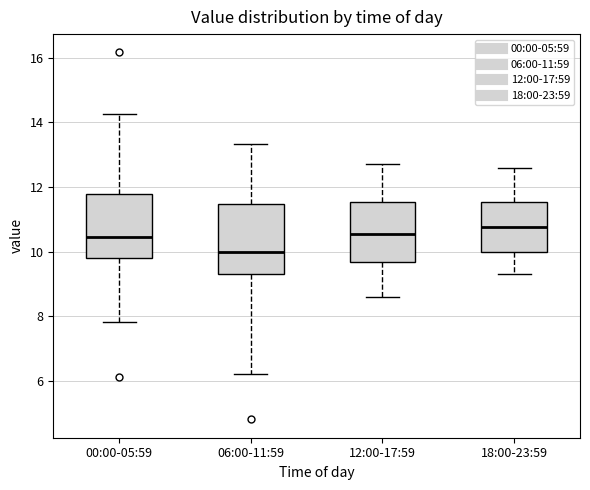

Where is the lower edge of the box for 18:00-23:59 on the y-axis? The values are not printed on the chart, so give them approximately, as read against the axis.

10.0